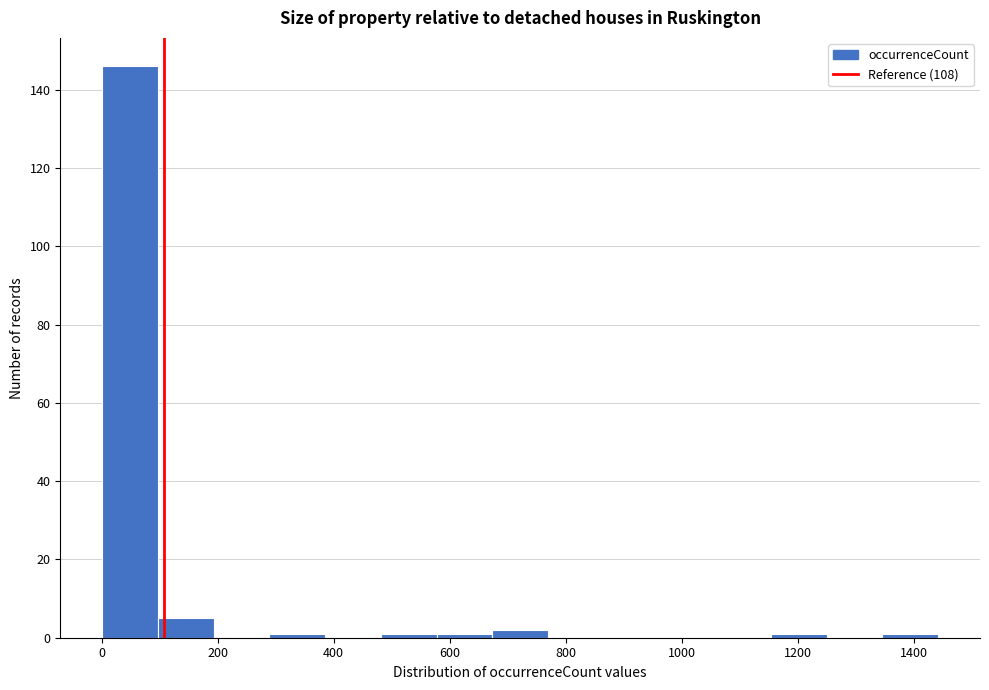

Reading left to right, transcribe this chart: for each bar, give the range it covers on the x-axis and its height. Neither the bar edges nor the heights are printed on the chart, so give them approximately, as read against the axes.

0 to 100: 146
100 to 200: 6
200 to 280: 0
280 to 380: under 2
380 to 480: 0
480 to 580: under 2
580 to 680: under 2
680 to 760: 2
760 to 860: 0
860 to 960: 0
960 to 1060: 0
1060 to 1160: 0
1160 to 1240: under 2
1240 to 1340: 0
1340 to 1440: under 2